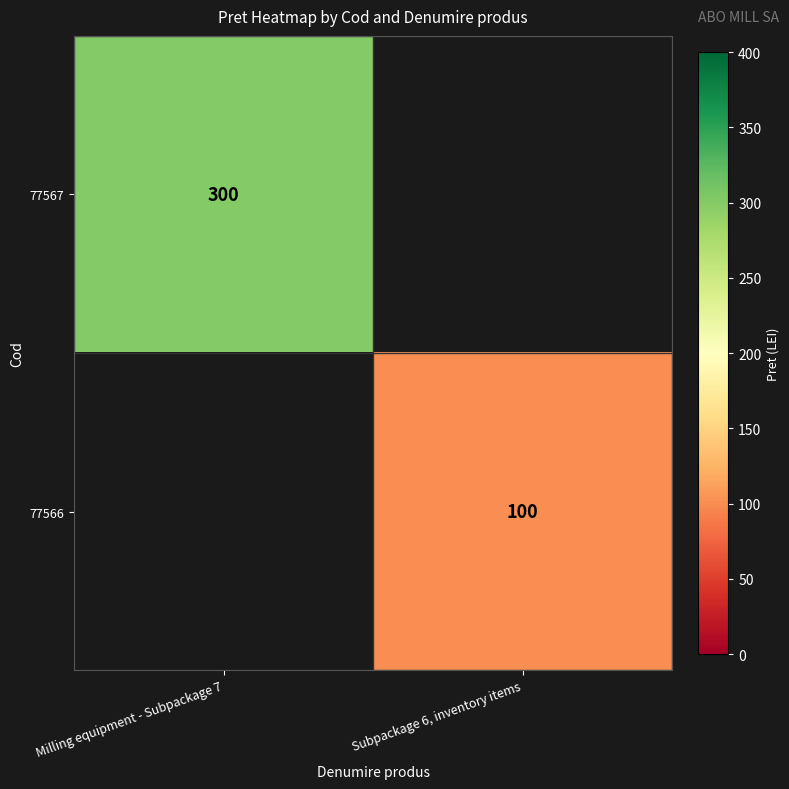

True or false: 77566 has a value of 141 at Subpackage 6, inventory items.

False